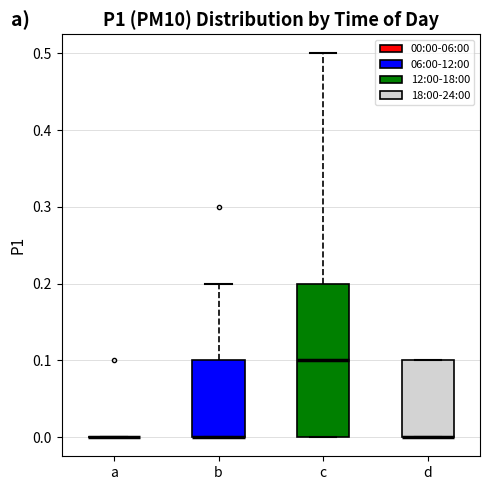

Which box is the tallest, from its lower edge to its upper edge?

c